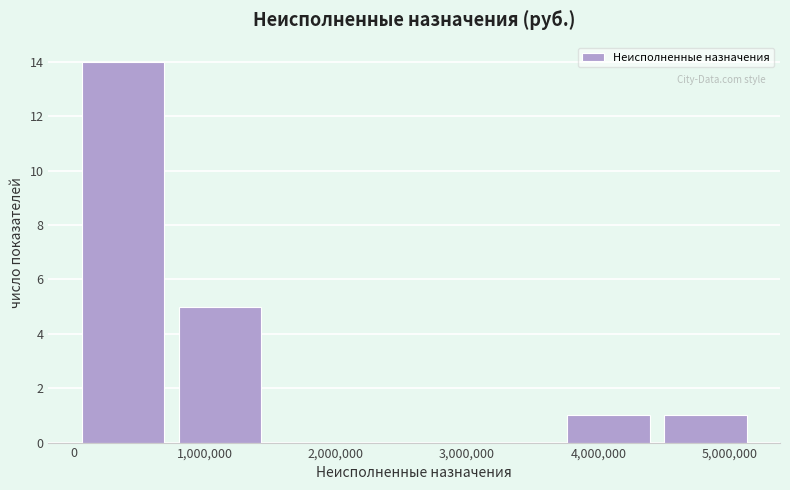

Reading left to right, list every bar in this chart as the range it spans on the x-axis followed by its height. Neither the bar edges nor the heights are printed on the chart, so give them approximately, as read against the axes.

0 to 700000: 14
700000 to 1500000: 5
1500000 to 2200000: 0
2200000 to 3000000: 0
3000000 to 3700000: 0
3700000 to 4400000: 1
4400000 to 5200000: 1